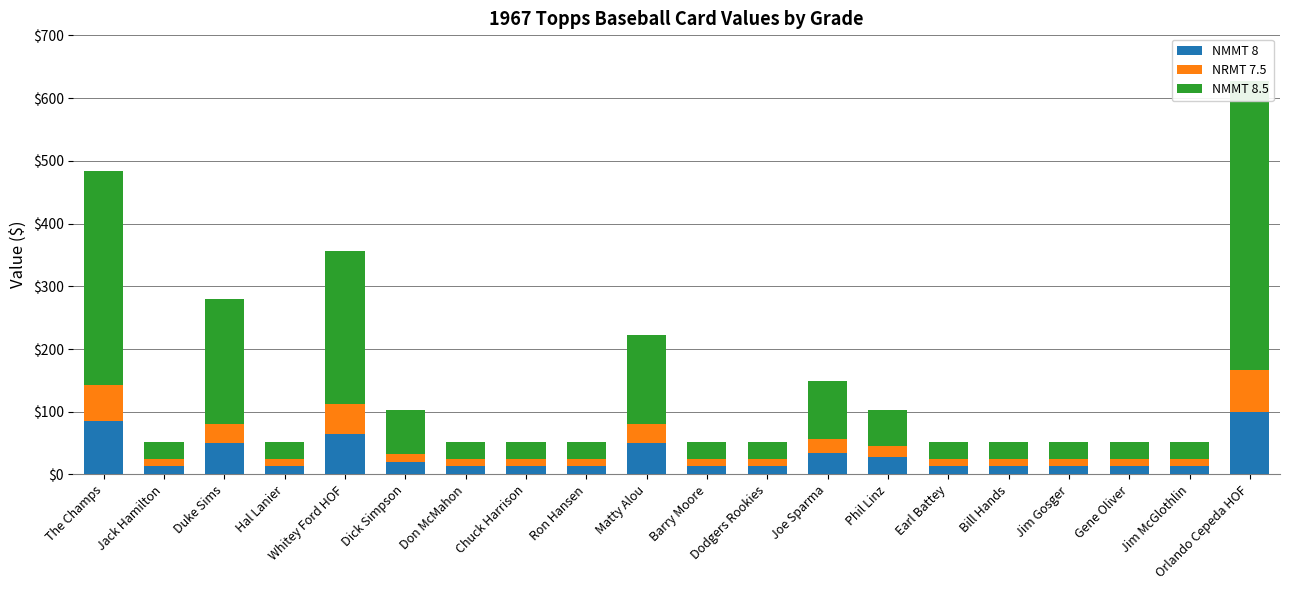

What are all the series names shown in the legend?

NMMT 8, NRMT 7.5, NMMT 8.5